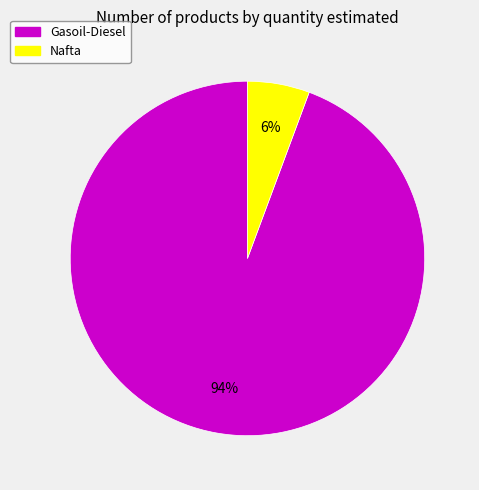

To the nearest percent, what is the combined percentage of Gasoil-Diesel and Nafta?

100%